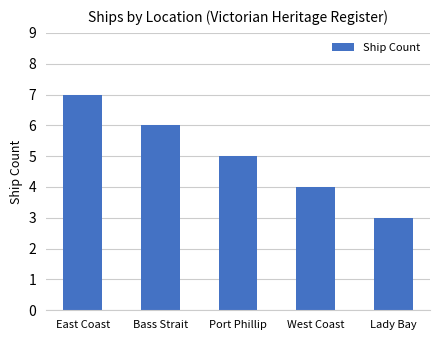

What is the label of the 5th bar from the right?

East Coast